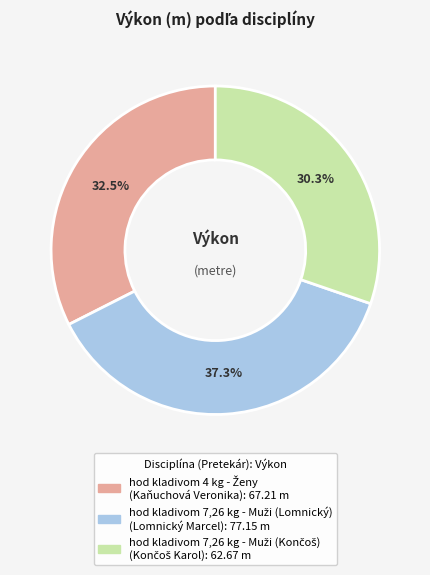

How many segments does this pie chart have?

3